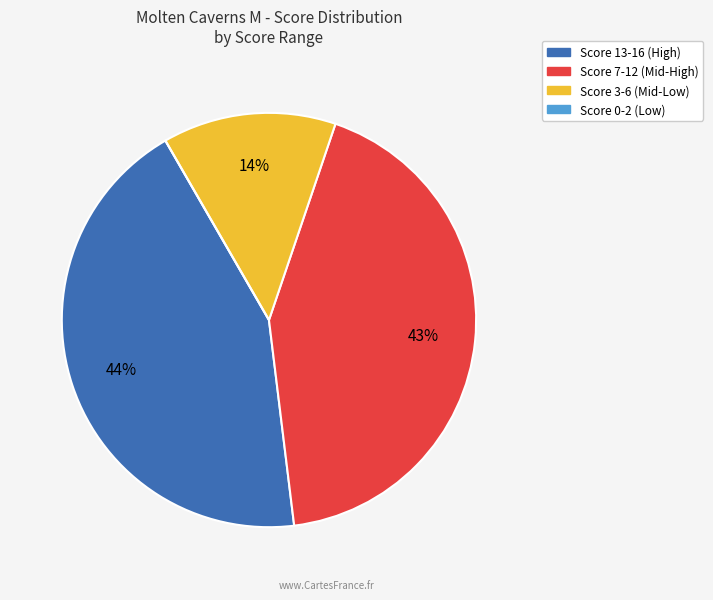

Does any single category account for the majority?

No